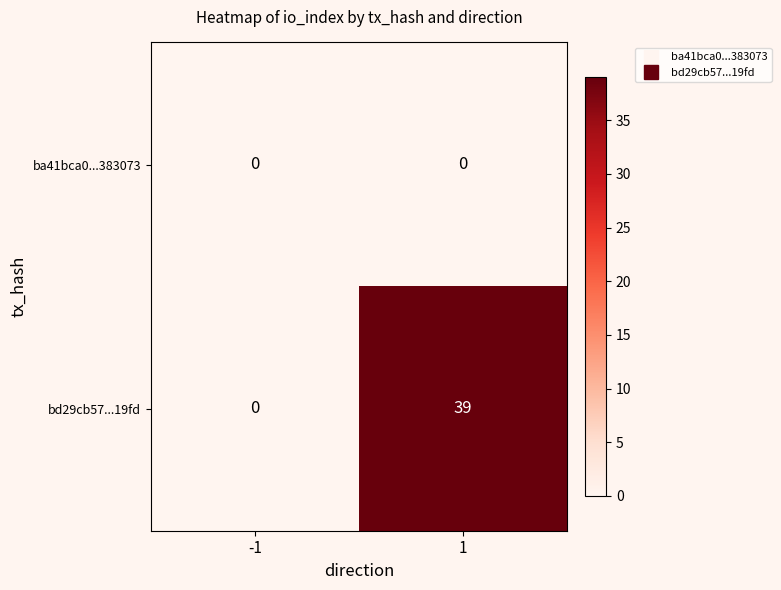

Is it true that ba41bca0...383073 equals 0 at 1?

True